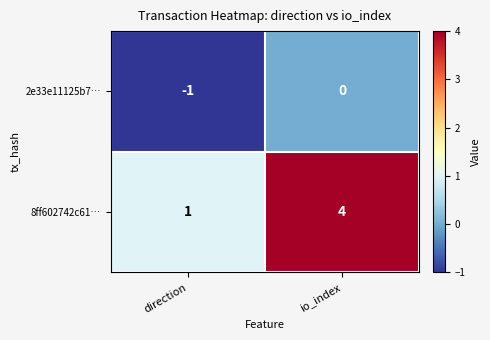

What is the maximum value shown in the chart?

4